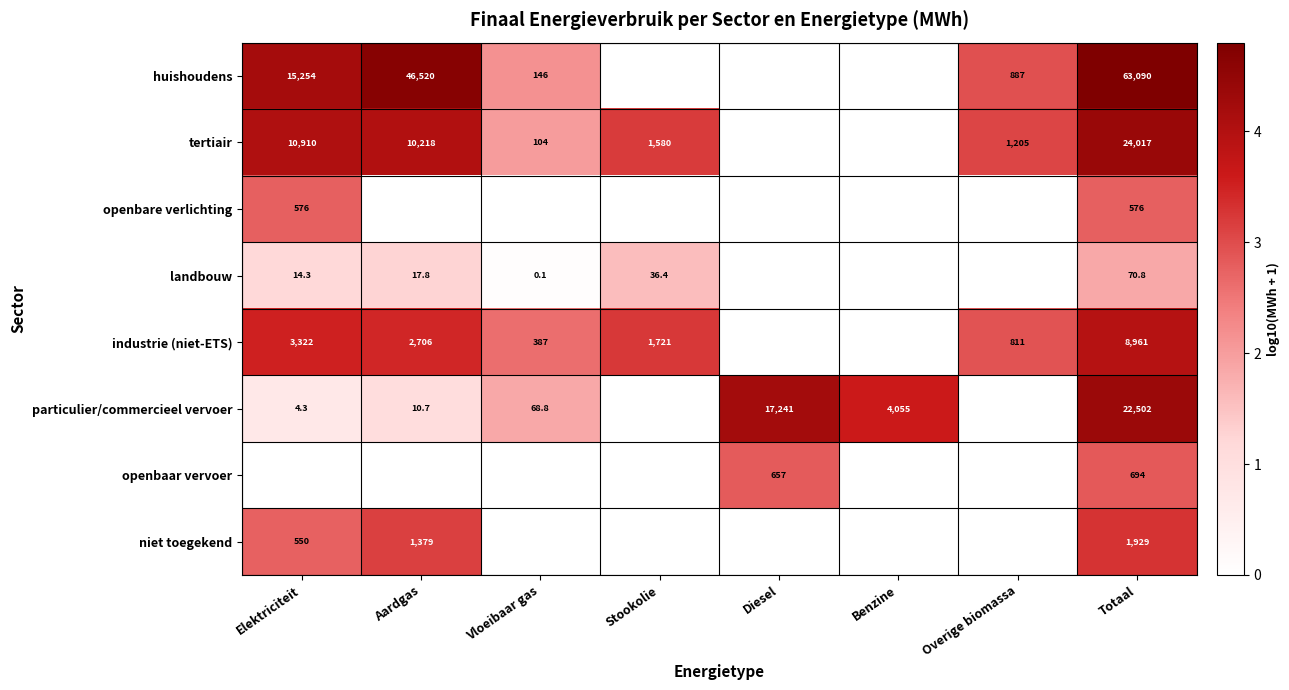

The particulier/commercieel vervoer series shows 38224.0 at Totaal. True or false?

False